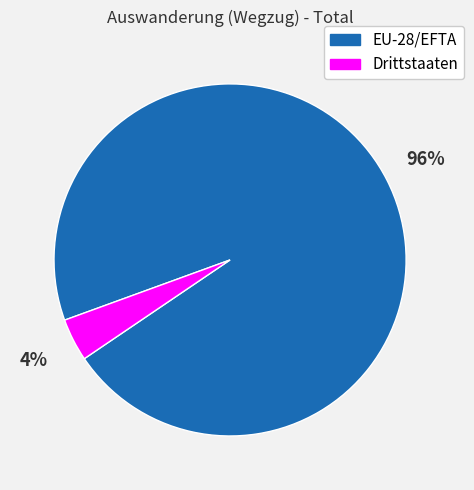

The Drittstaaten slice represents 12% of the pie. True or false?

False